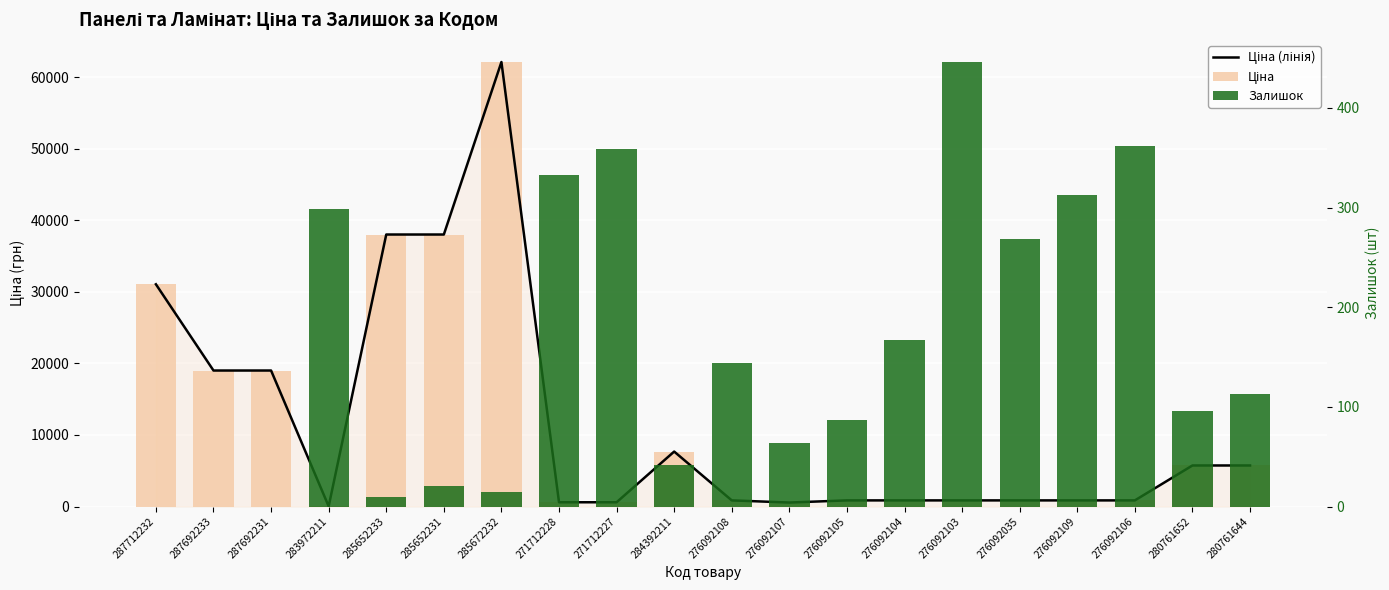

Which category has the highest value in the Ціна series?

285672232